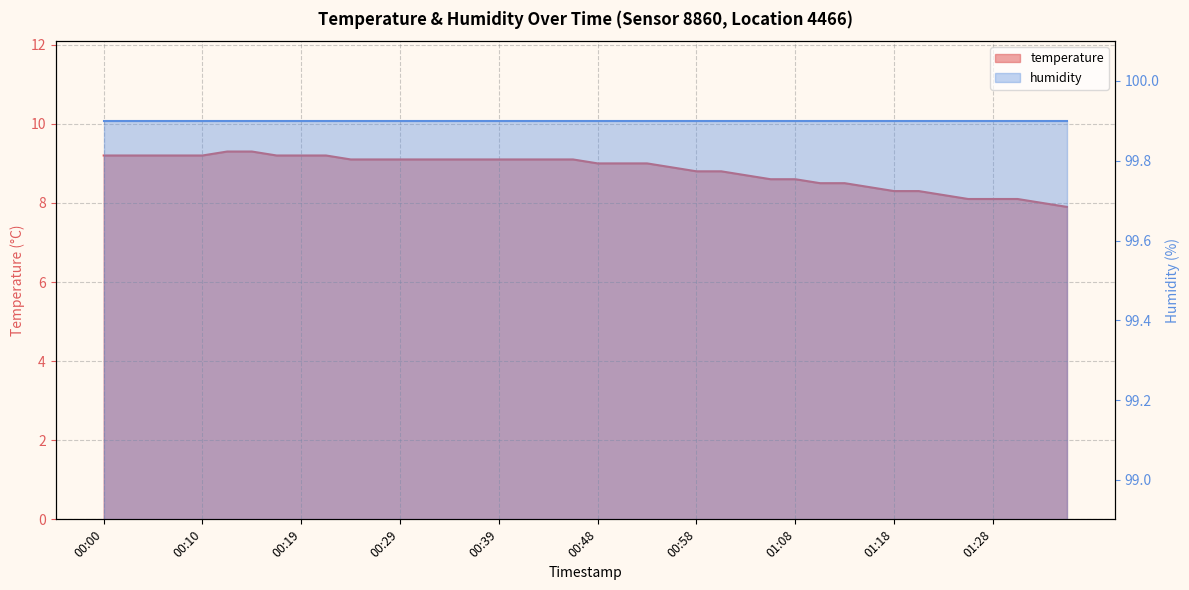

Reading left to right, extract all data points from this chart.

00:00=9.2	00:02=9.2	00:05=9.2	00:07=9.2	00:10=9.2	00:12=9.3	00:14=9.3	00:17=9.2	00:19=9.2	00:22=9.2	00:24=9.1	00:27=9.1	00:29=9.1	00:31=9.1	00:34=9.1	00:36=9.1	00:39=9.1	00:41=9.1	00:44=9.1	00:46=9.1	00:48=9.0	00:51=9.0	00:53=9.0	00:56=8.9	00:58=8.8	01:01=8.8	01:03=8.7	01:06=8.6	01:08=8.6	01:10=8.5	01:13=8.5	01:15=8.4	01:18=8.3	01:20=8.3	01:23=8.2	01:25=8.1	01:28=8.1	01:30=8.1	01:32=8.0	01:35=7.9